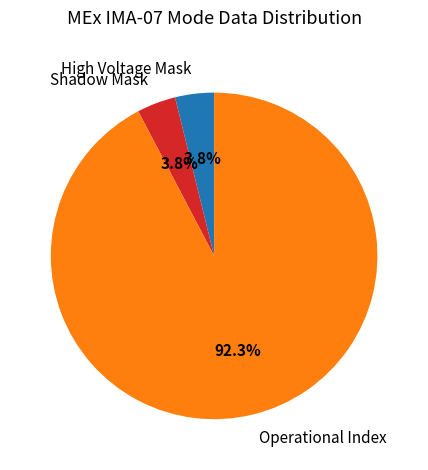

Approximately how many times larger is the value at High Voltage Mask compared to Shadow Mask?

1.0